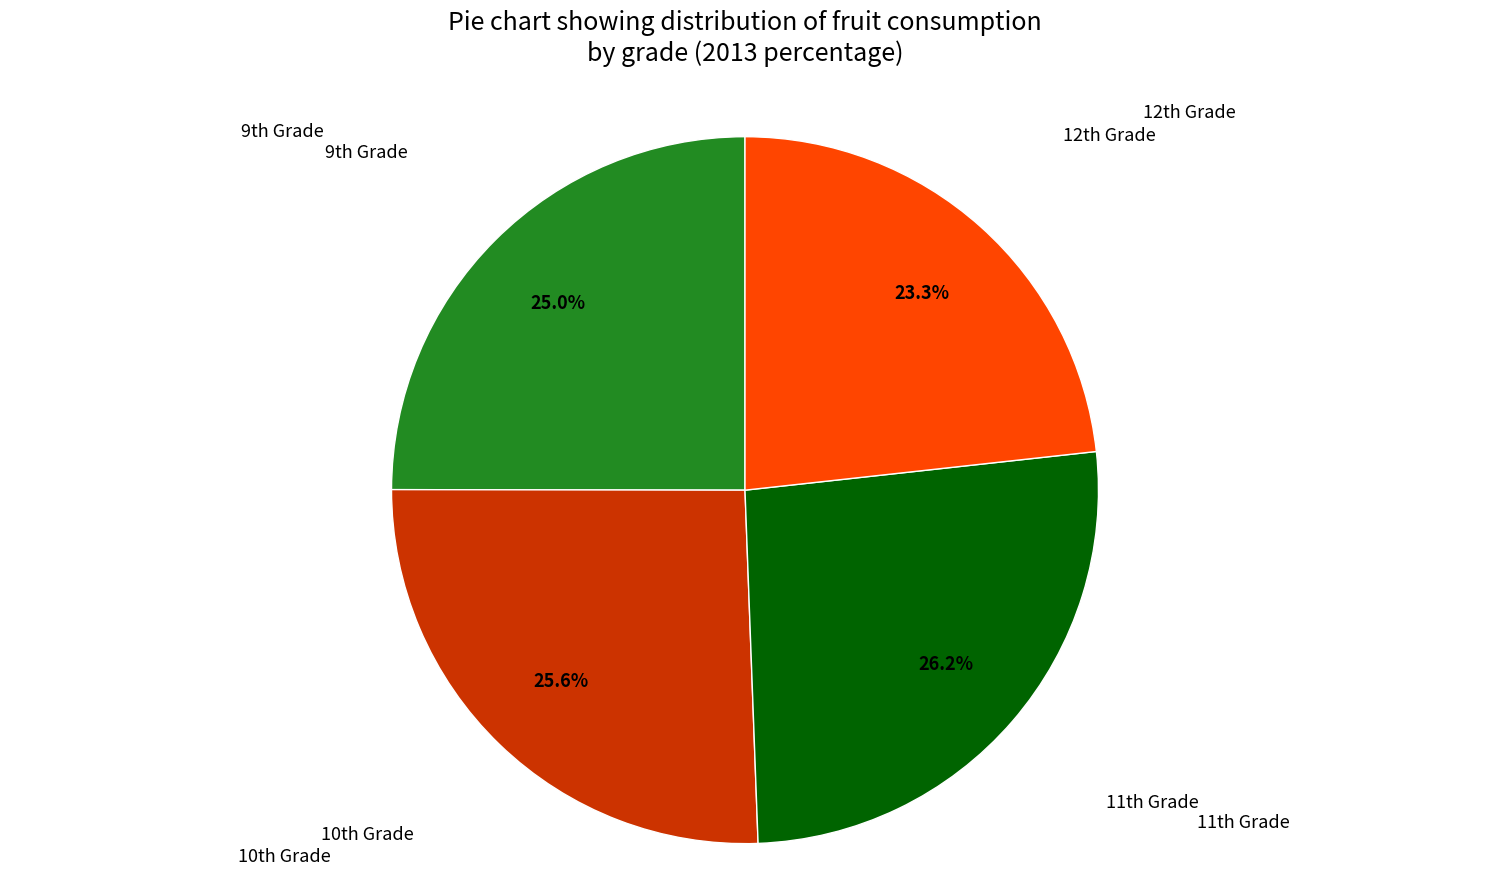

Is there any slice that represents more than half of the pie?

No